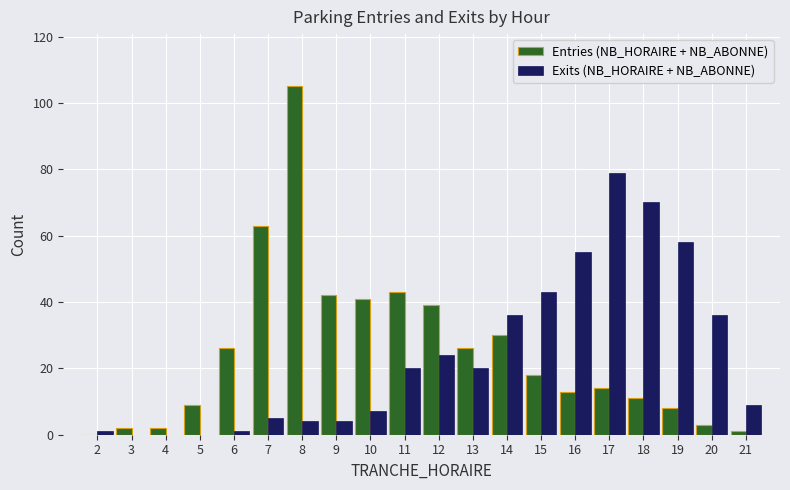

What is the highest value of the Entries (NB_HORAIRE + NB_ABONNE) series?

105